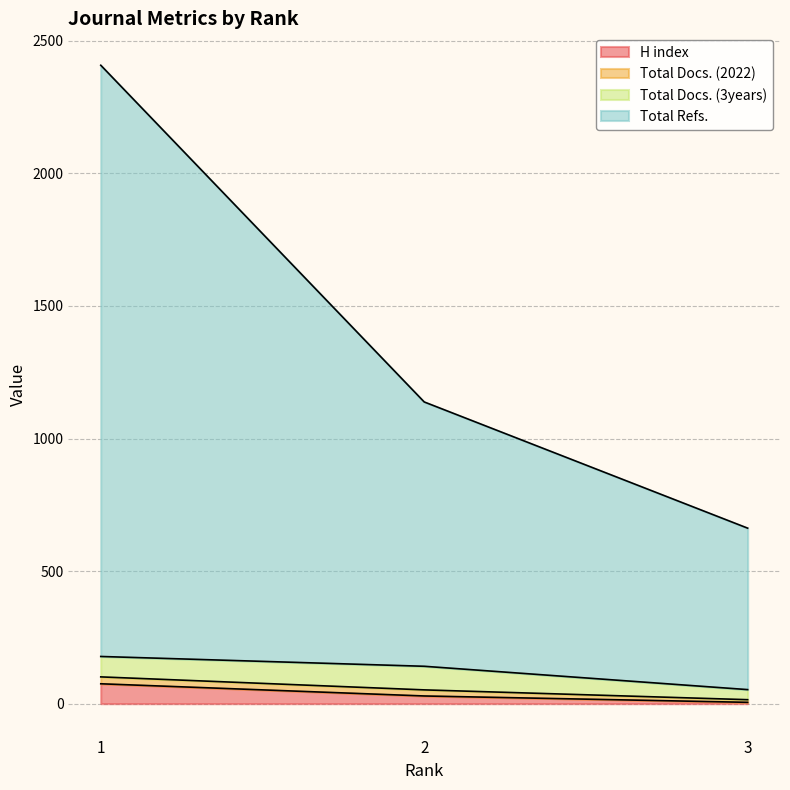

What is the difference between the highest and lowest values at 1?

2333